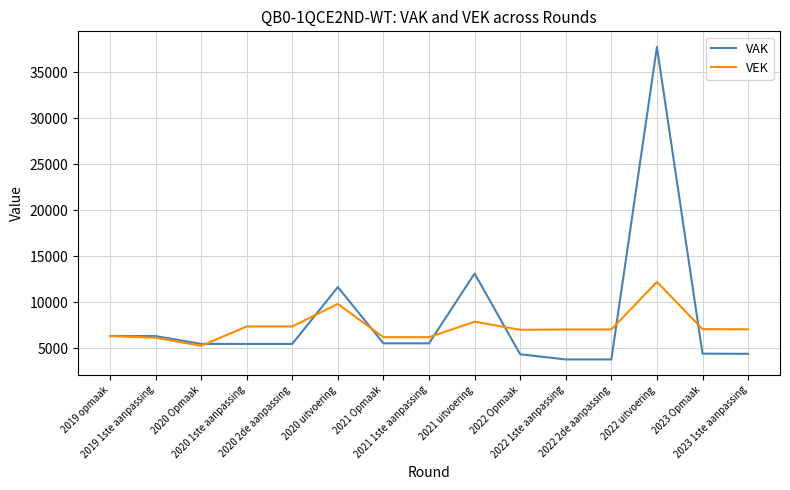

The VAK series shows 1612 at 2022 Opmaak. True or false?

False